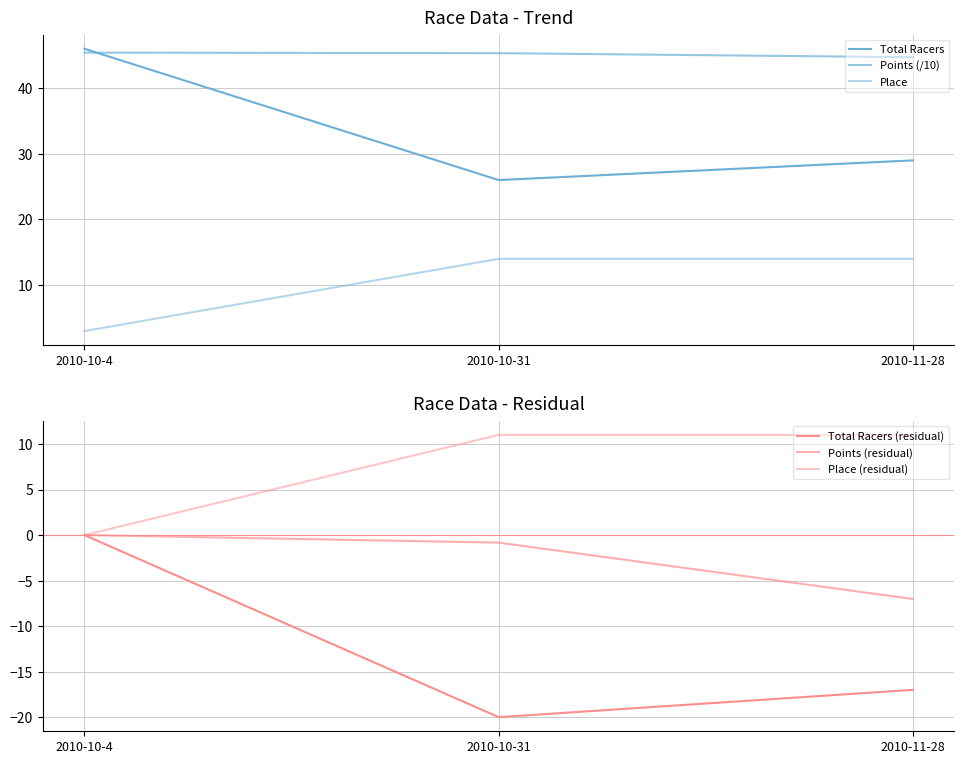

Rank the series by their maximum value, from highest to lowest.

Total Racers, Points (/10), Place, Place (residual), Total Racers (residual), Points (residual)